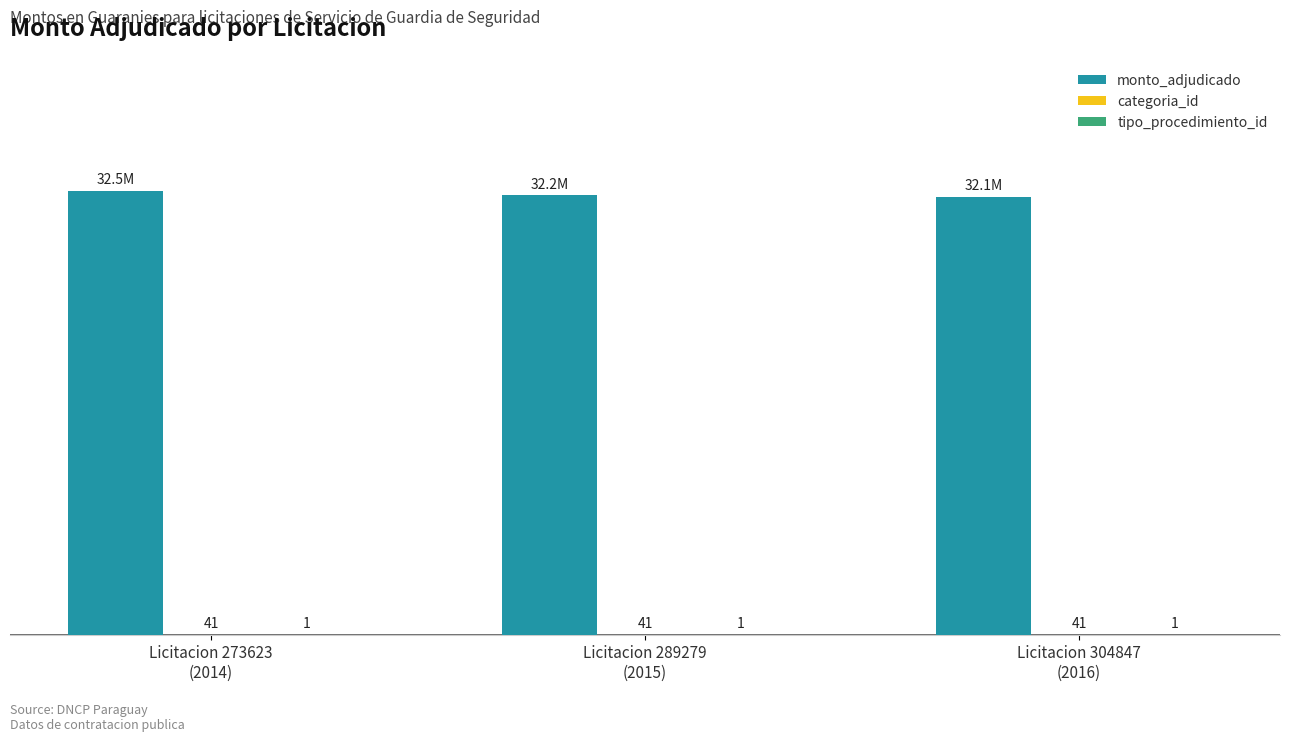

At which category does the chart reach its minimum across all series?

Licitacion 273623
(2014)